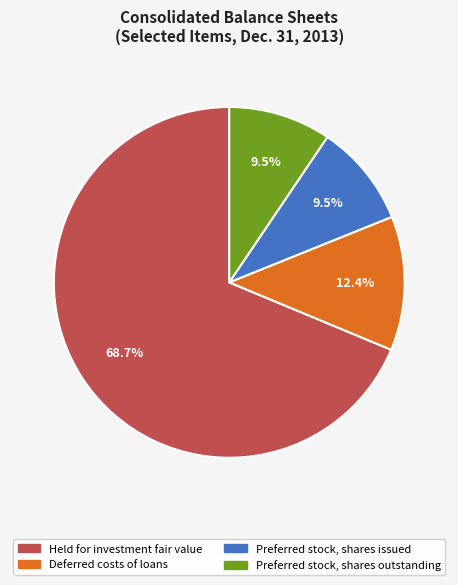

How much of the chart is everything except Deferred costs of loans?

87.6%